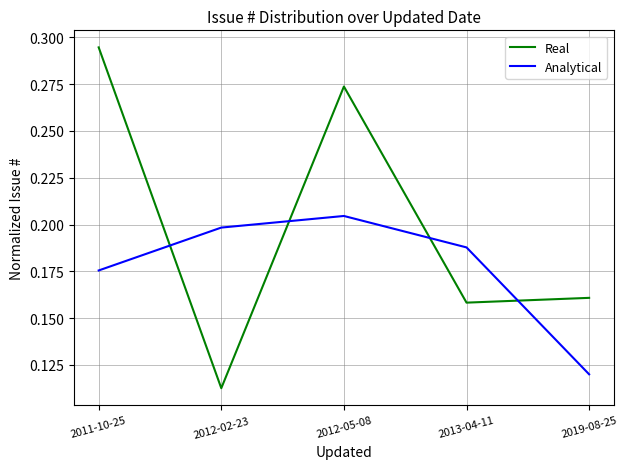

Rank the series by their average value, from highest to lowest.

Real, Analytical